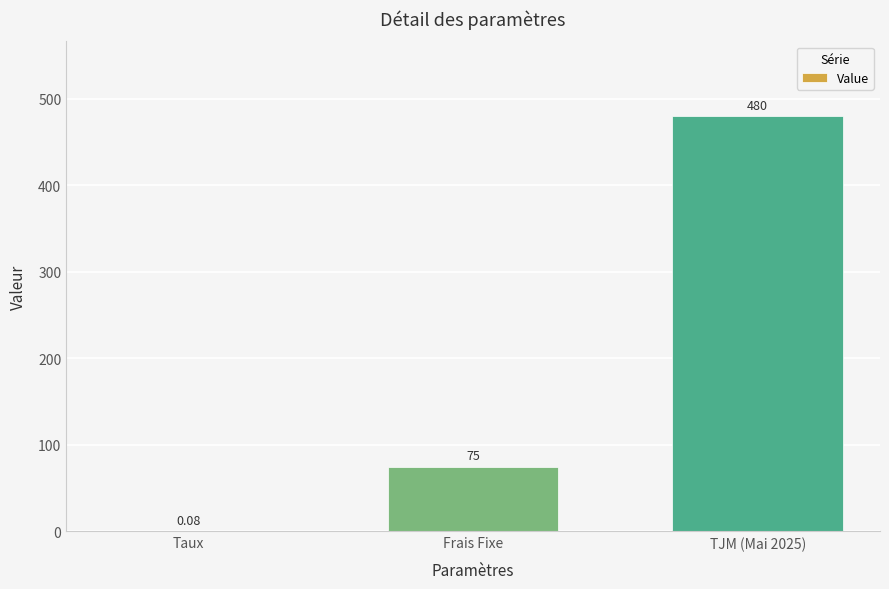

At which label is the value closest to 240?

Frais Fixe